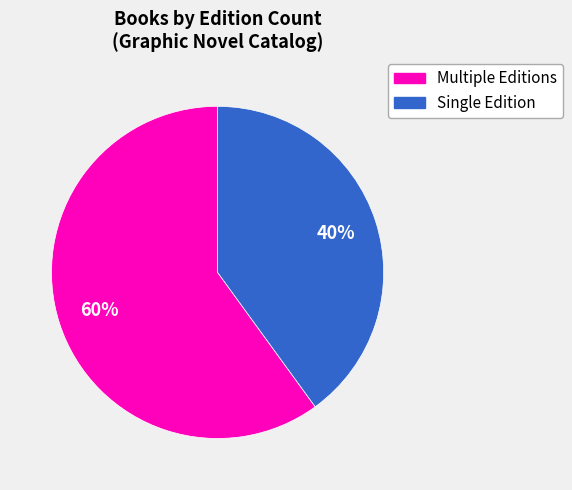

To the nearest percent, what is the difference between the largest and smallest slice percentages?

20%